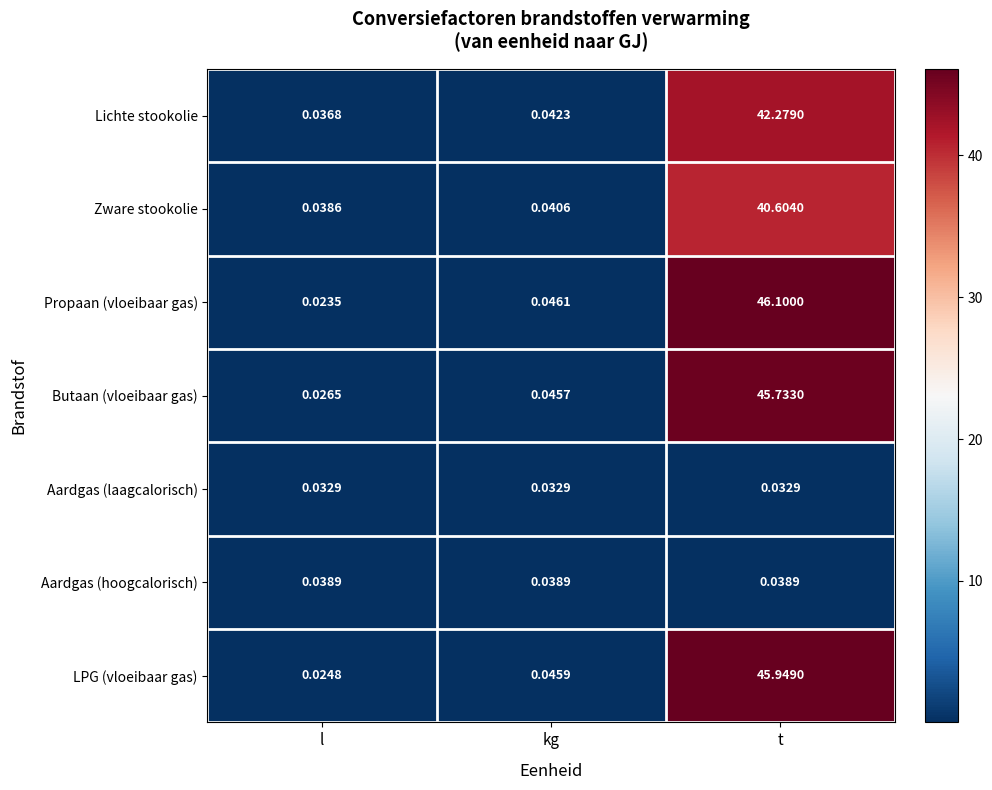

How many distinct data groups are displayed?

7